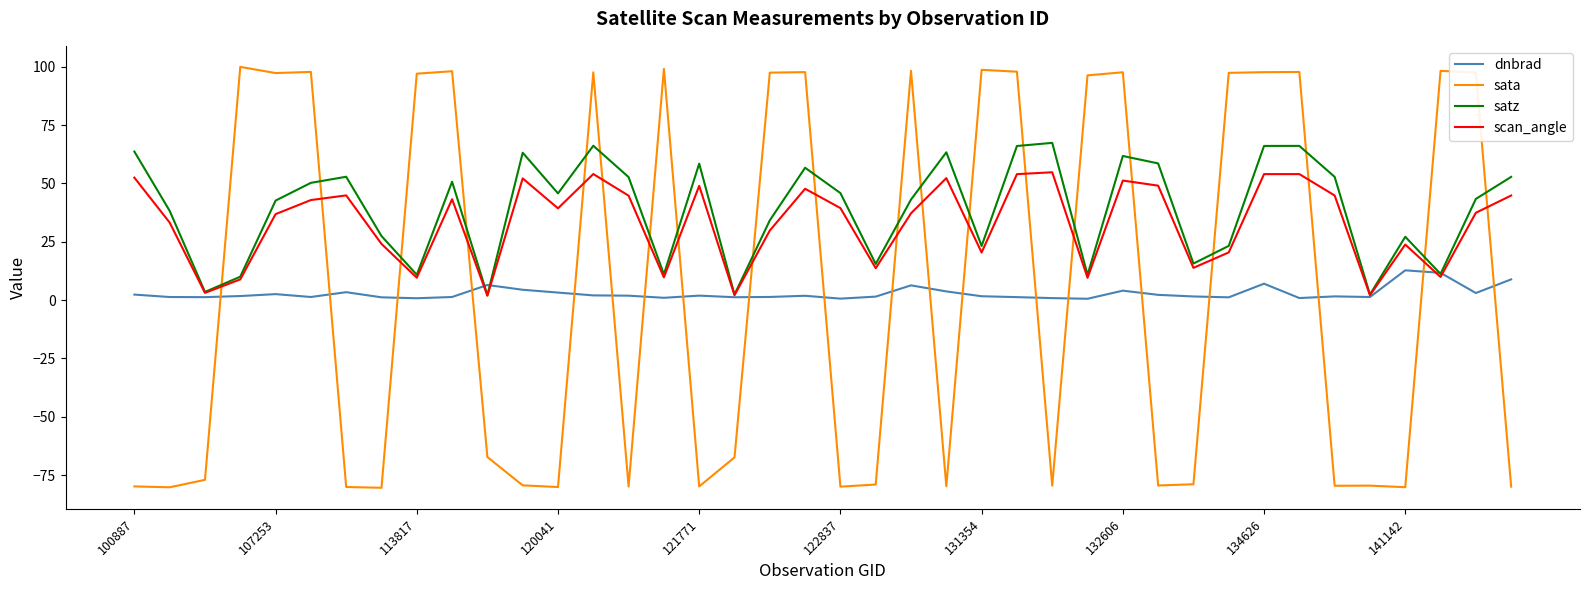

List the series in order of their peak value, lowest first.

dnbrad, scan_angle, satz, sata